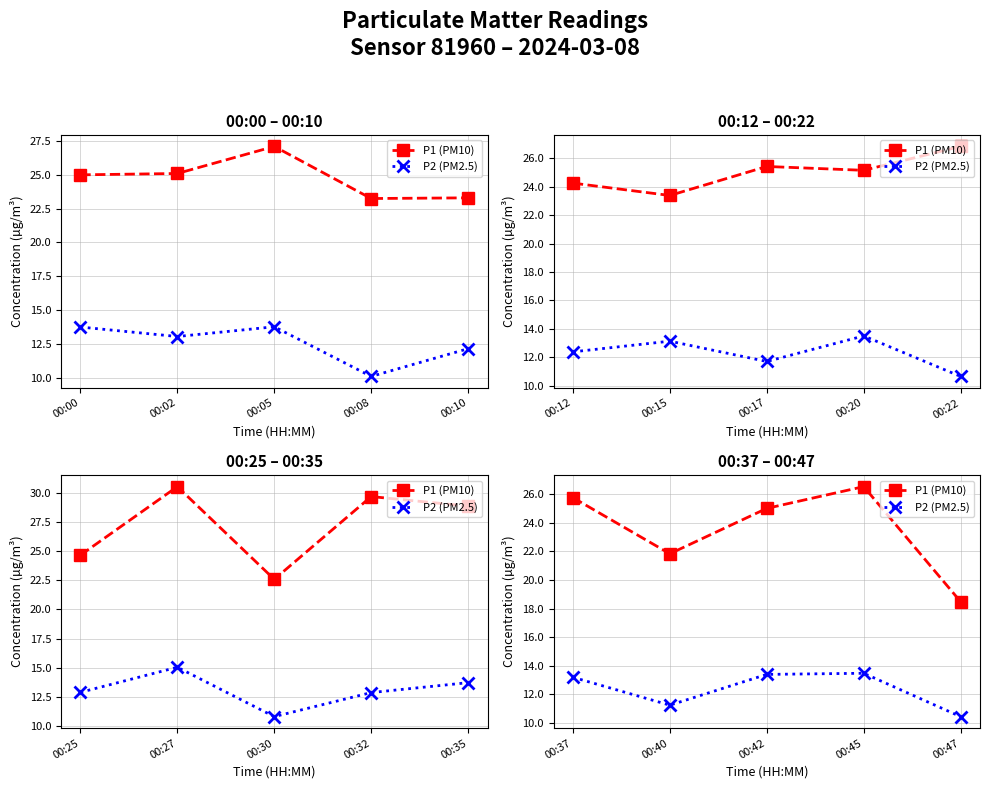

How many lines are shown in the chart?

2